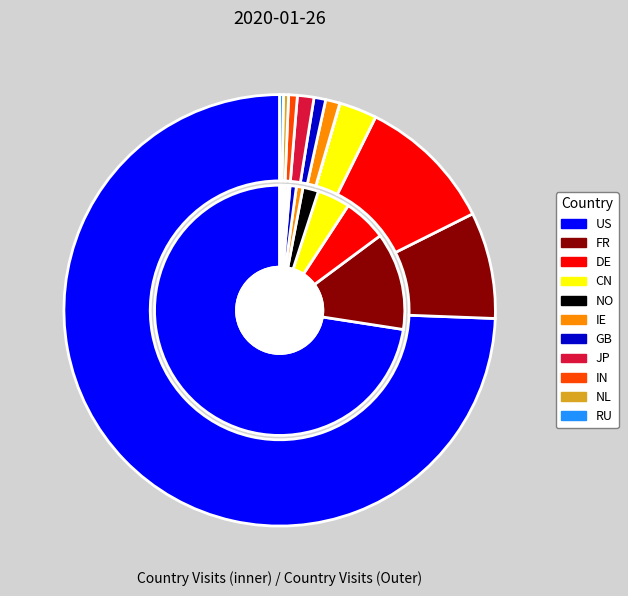

Is IE the majority of the pie?

No